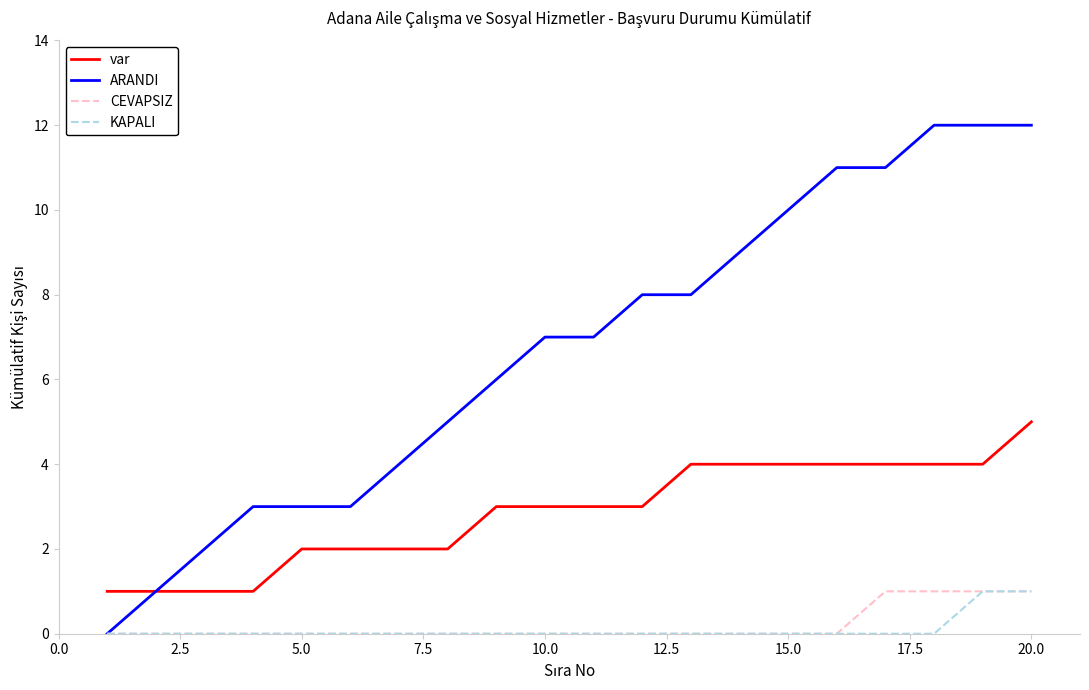

True or false: var and KAPALI cross at least once.

False